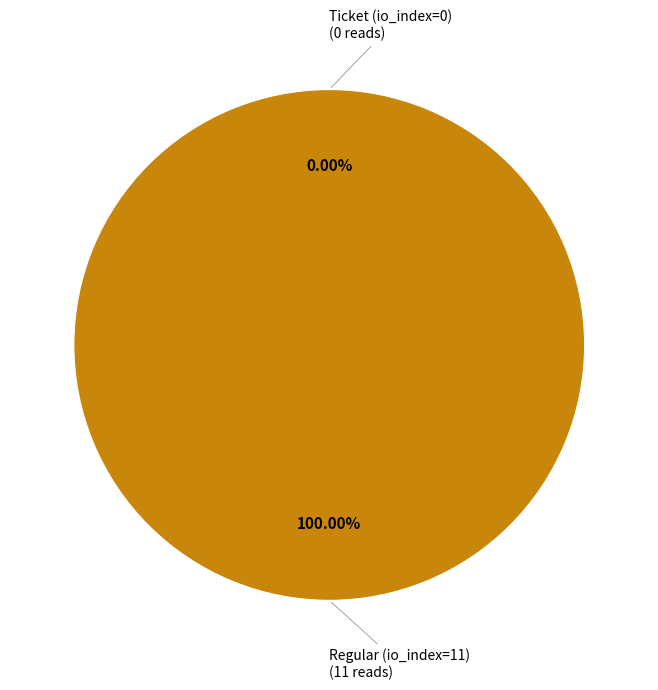

Count the number of slices in the pie.

2